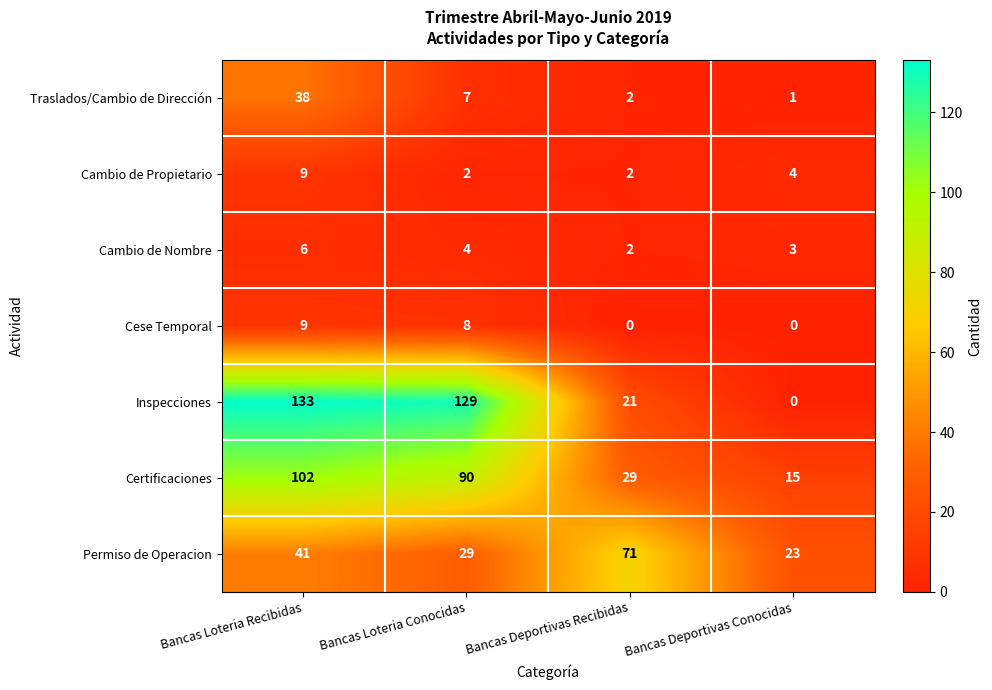

Reading right to left, list all the values displayed in this chart.

Traslados/Cambio de Dirección: Bancas Deportivas Conocidas=1	Bancas Deportivas Recibidas=2	Bancas Loteria Conocidas=7	Bancas Loteria Recibidas=38
Cambio de Propietario: Bancas Deportivas Conocidas=4	Bancas Deportivas Recibidas=2	Bancas Loteria Conocidas=2	Bancas Loteria Recibidas=9
Cambio de Nombre: Bancas Deportivas Conocidas=3	Bancas Deportivas Recibidas=2	Bancas Loteria Conocidas=4	Bancas Loteria Recibidas=6
Cese Temporal: Bancas Deportivas Conocidas=0	Bancas Deportivas Recibidas=0	Bancas Loteria Conocidas=8	Bancas Loteria Recibidas=9
Inspecciones: Bancas Deportivas Conocidas=0	Bancas Deportivas Recibidas=21	Bancas Loteria Conocidas=129	Bancas Loteria Recibidas=133
Certificaciones: Bancas Deportivas Conocidas=15	Bancas Deportivas Recibidas=29	Bancas Loteria Conocidas=90	Bancas Loteria Recibidas=102
Permiso de Operacion: Bancas Deportivas Conocidas=23	Bancas Deportivas Recibidas=71	Bancas Loteria Conocidas=29	Bancas Loteria Recibidas=41